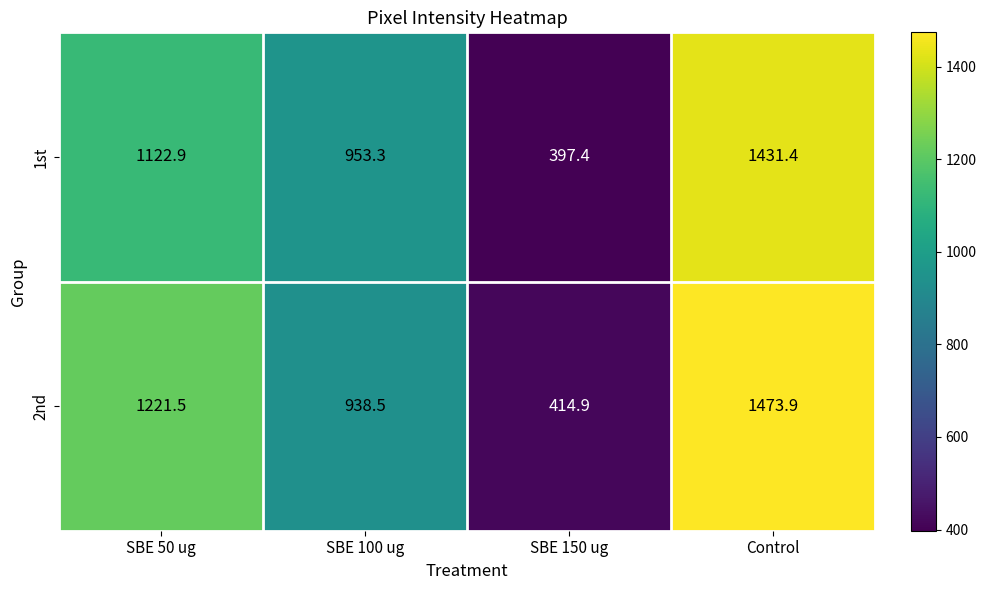

How many values in the 2nd series are below 1221?

2